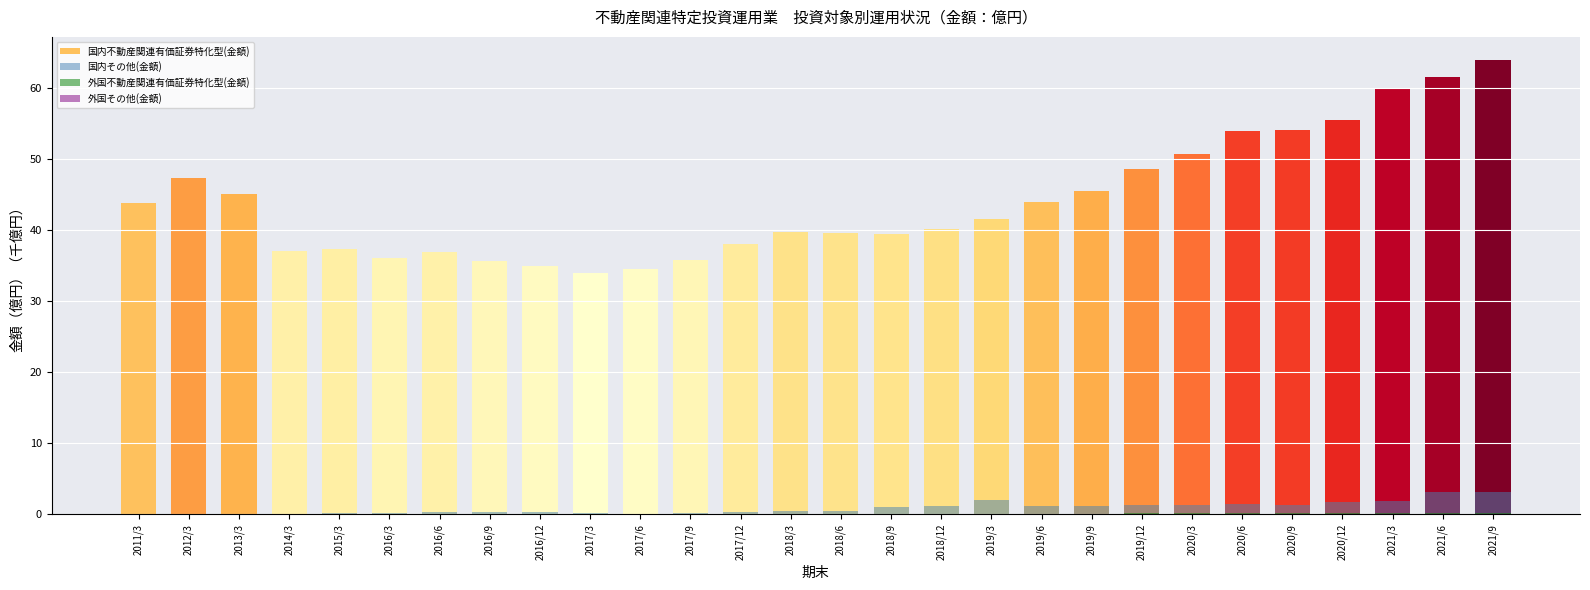

Reading left to right, what are all the values shown in this chart?

国内不動産関連有価証券特化型(金額): 43.7	47.3	45.1	37.0	37.3	36.0	36.9	35.6	34.9	33.9	34.5	35.8	38.0	39.7	39.6	39.5	40.1	41.5	43.9	45.5	48.6	50.6	53.8	54.0	55.5	60.0	61.5	63.9
国内その他(金額): 0.0	0.1	0.1	0.1	0.1	0.2	0.3	0.3	0.3	0.1	0.1	0.1	0.3	0.4	0.4	1.0	1.2	2.0	1.2	1.2	1.3	1.2	1.4	1.3	1.8	1.9	3.1	3.1
外国不動産関連有価証券特化型(金額): 0.0	0.0	0.0	0.0	0.0	0.0	0.0	0.0	0.0	0.0	0.1	0.0	0.0	0.1	0.1	0.1	0.1	0.1	0.1	0.1	0.1	0.1	0.1	0.1	0.1	0.1	0.1	0.1
外国その他(金額): 0.0	0.0	0.0	0.0	0.0	0.0	0.0	0.0	0.0	0.0	0.0	0.0	0.0	0.0	0.0	0.0	0.0	0.0	0.0	0.0	0.0	0.0	0.0	0.0	0.0	0.0	0.0	0.0